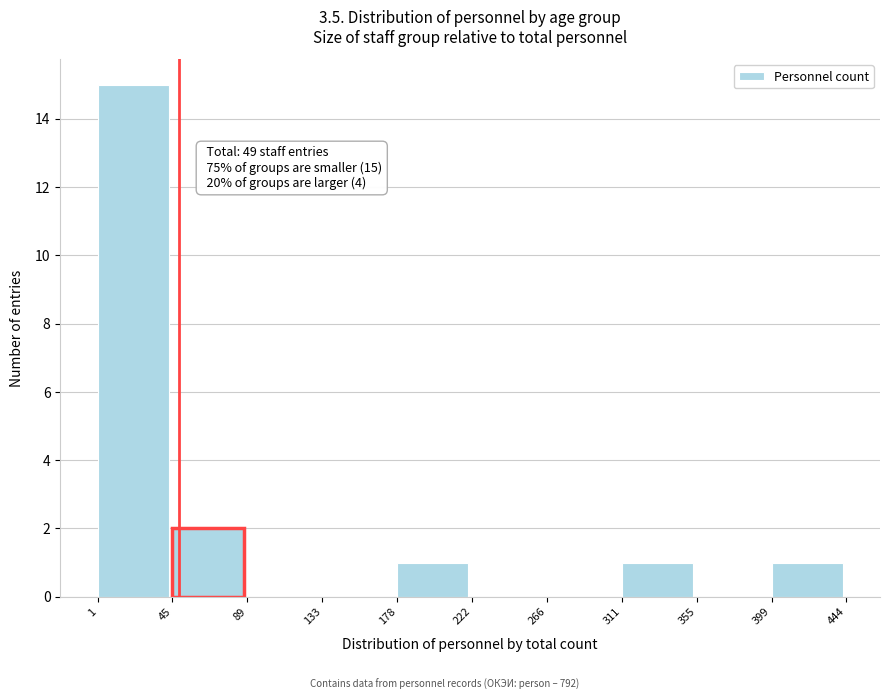

Which range on the x-axis has the tallest bar?

1 to 45